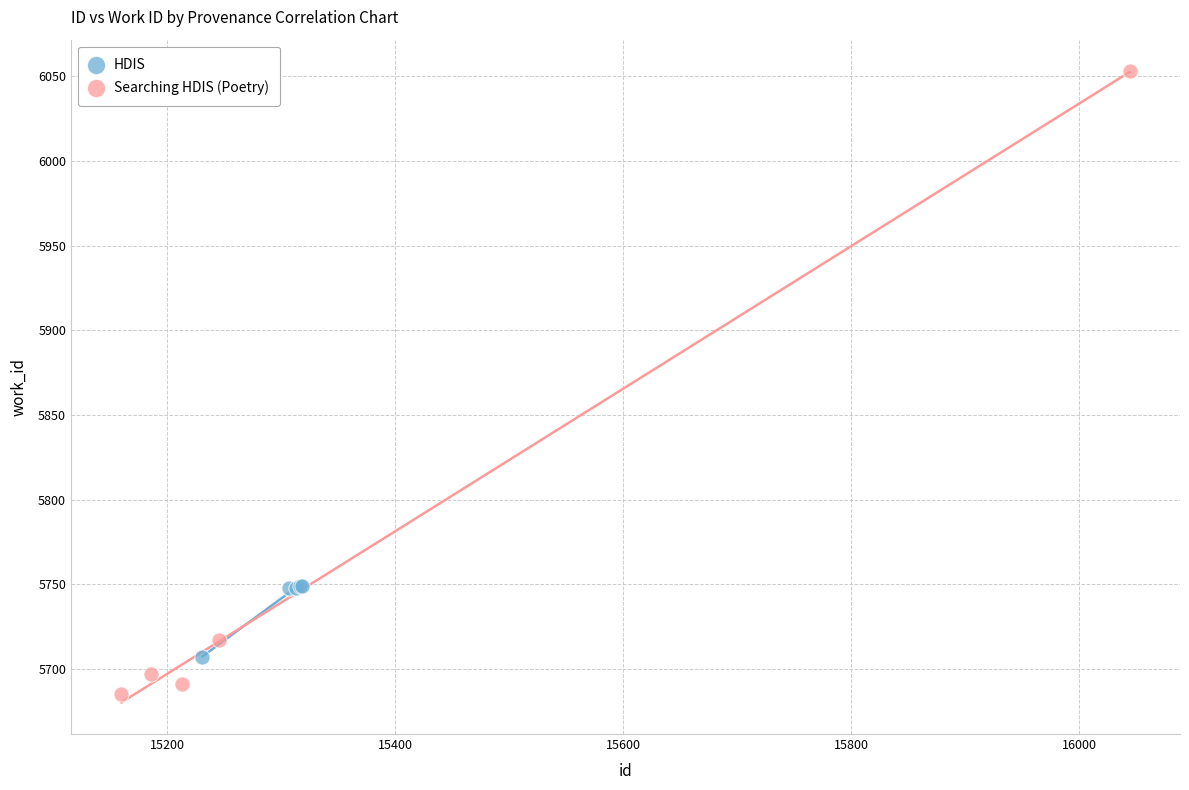

Which series contains the lowest Y value?

Searching HDIS (Poetry)